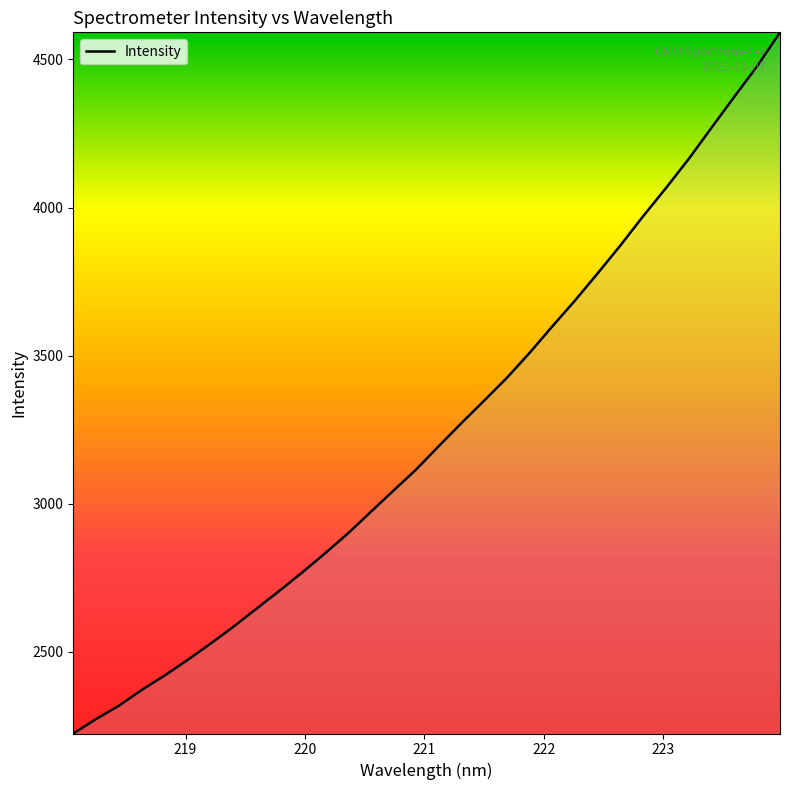

What is the greatest value displayed?

4591.4